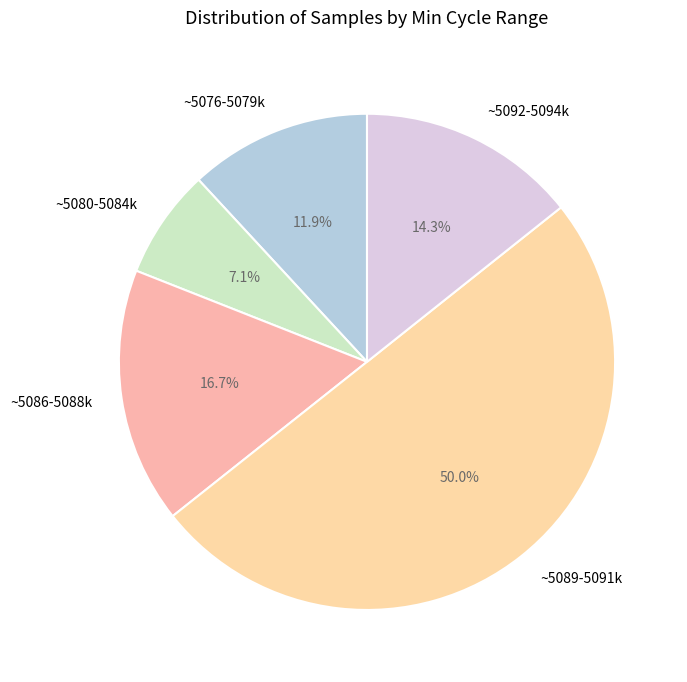

Is the sum of ~5076-5079k and ~5086-5088k greater than half?

No